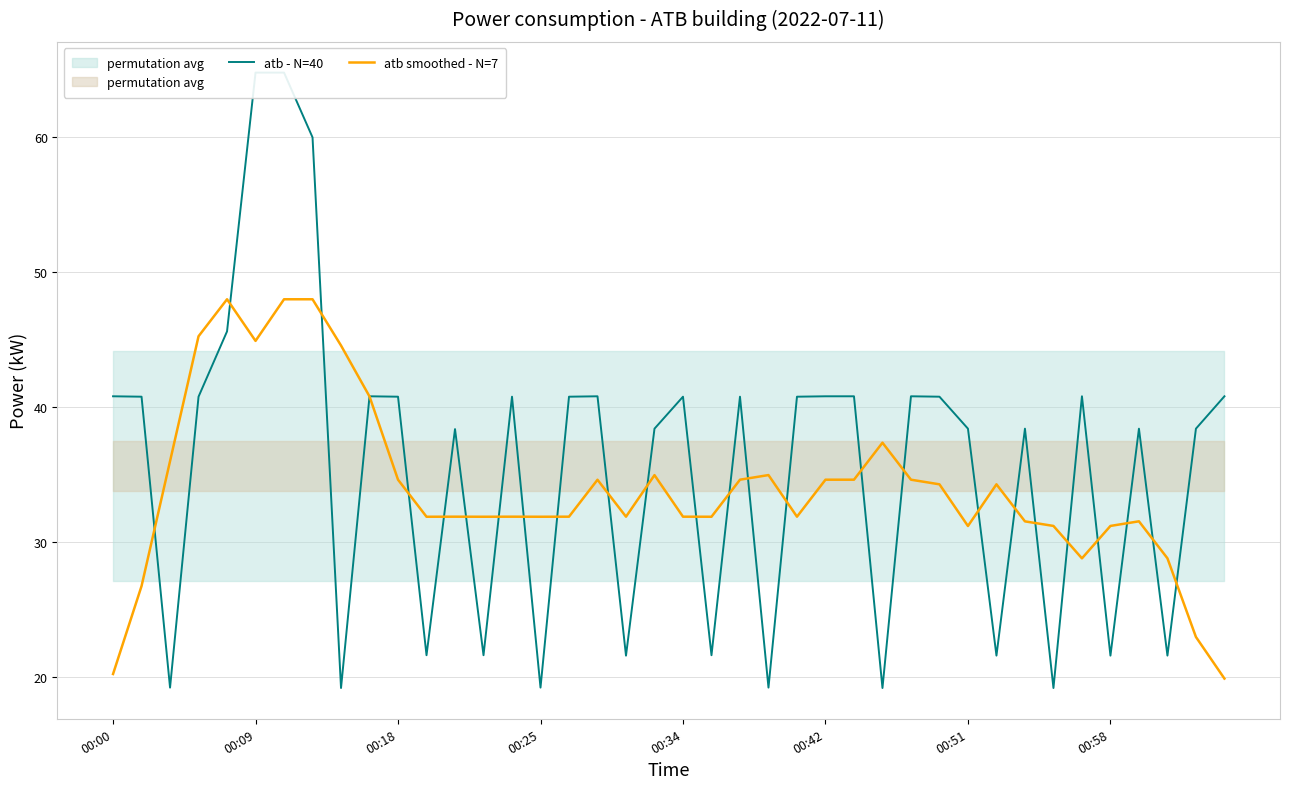

What are all the series names shown in the legend?

atb - N=40, atb smoothed - N=7